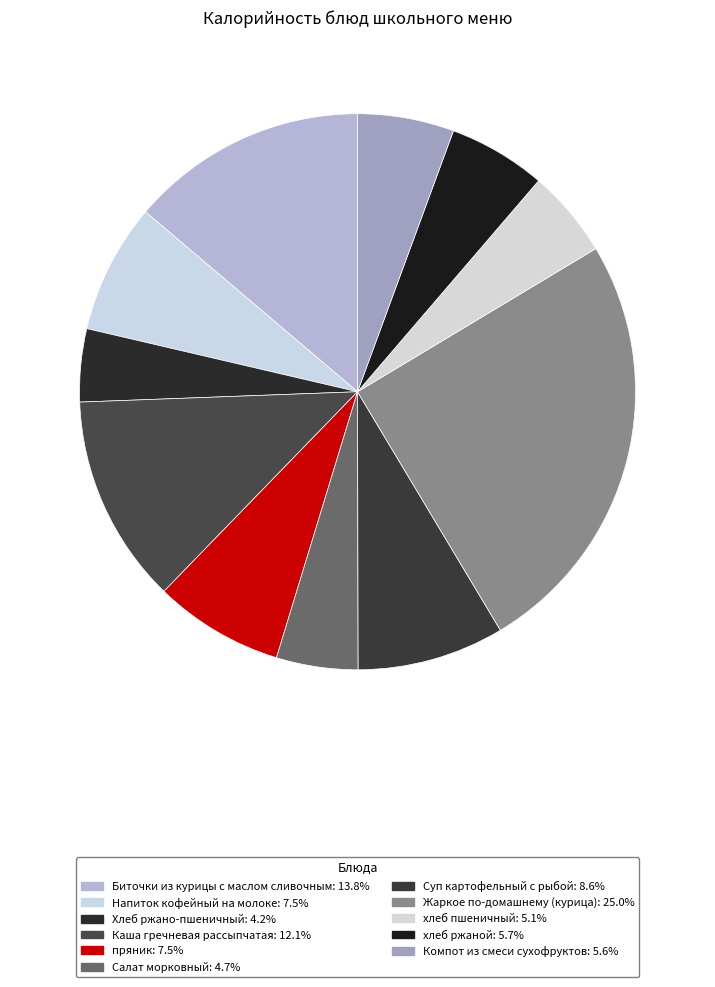

Combined, do Напиток кофейный на молоке and Компот из смеси сухофруктов account for over 50%?

No